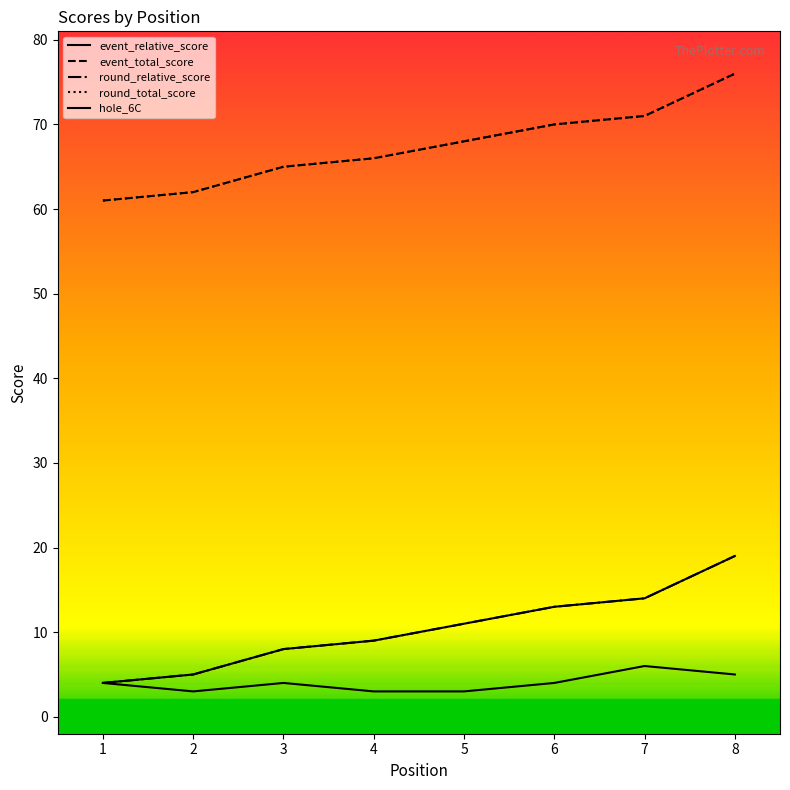

What is the sum of the round_relative_score values at 7 and 3?

22